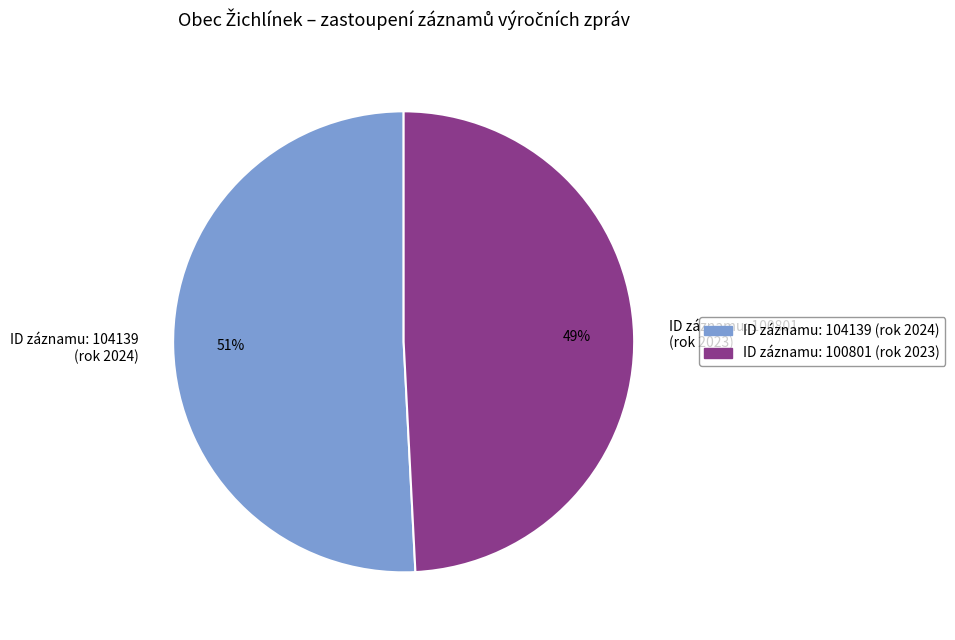

Count the number of slices in the pie.

2